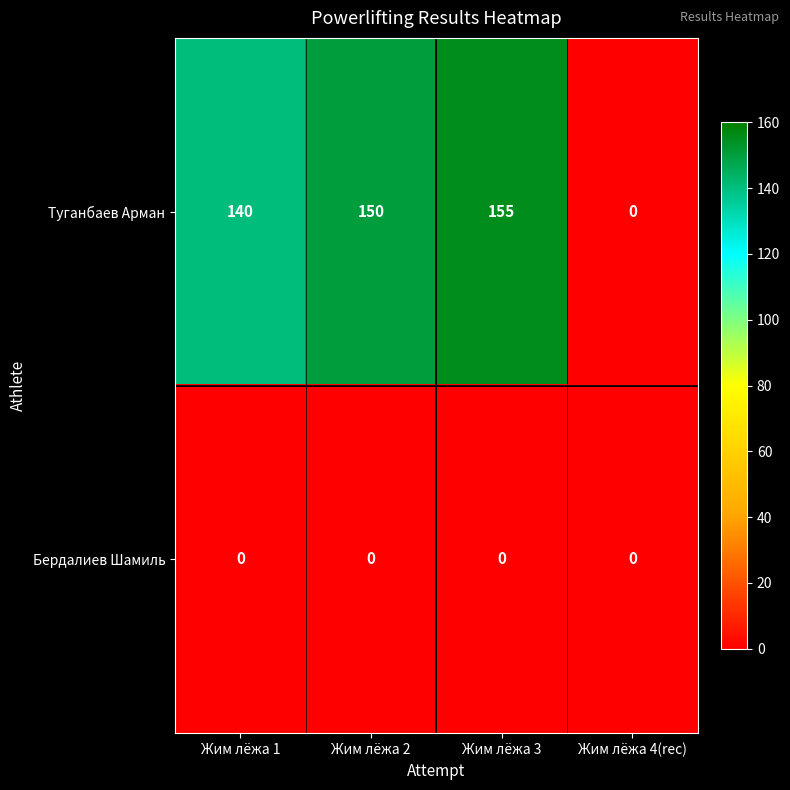

What is the greatest value displayed?

155